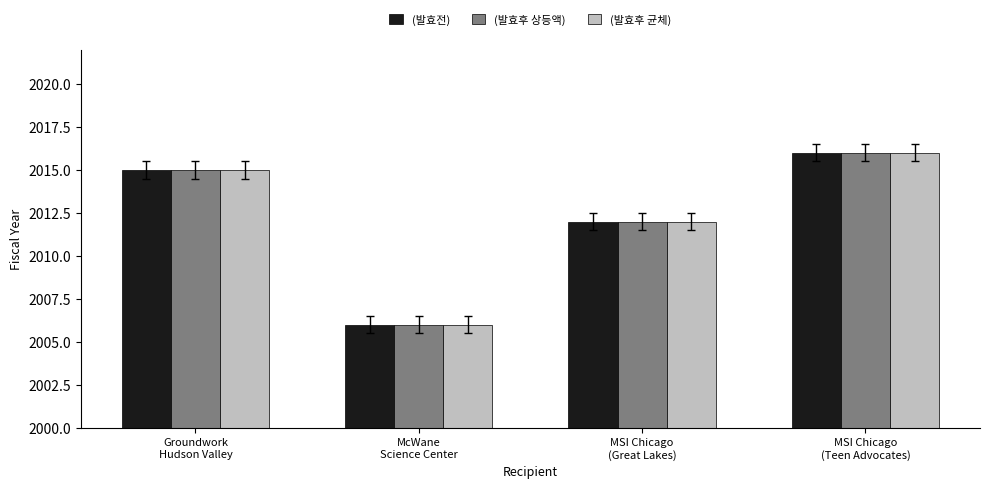

Is the value of (발효전) at MSI Chicago
(Teen Advocates) greater than the value of (발효후 균체) at McWane
Science Center?

Yes